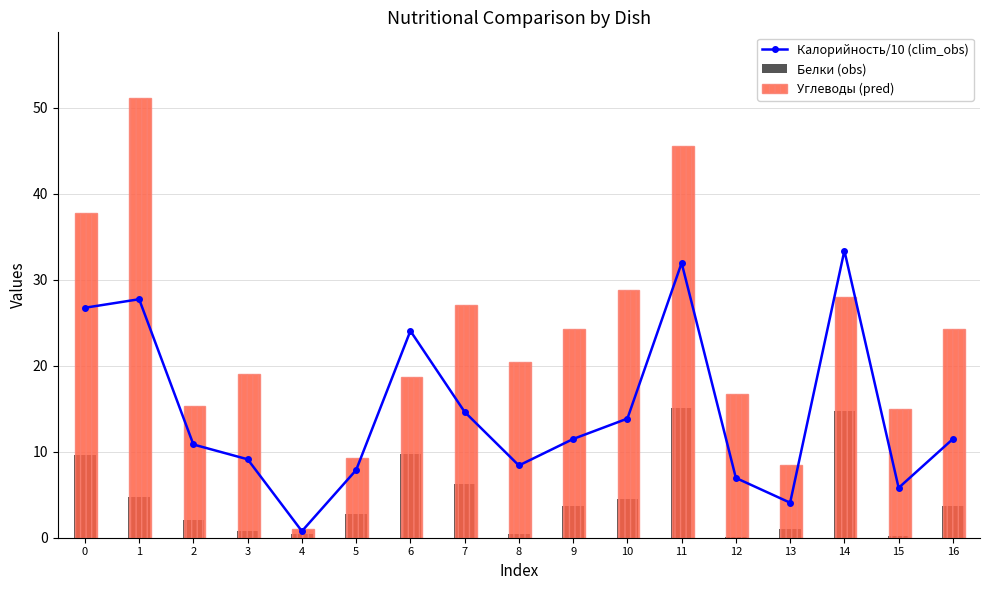

What is the value of the Белки (obs) bar at the 5th from the left?

0.5